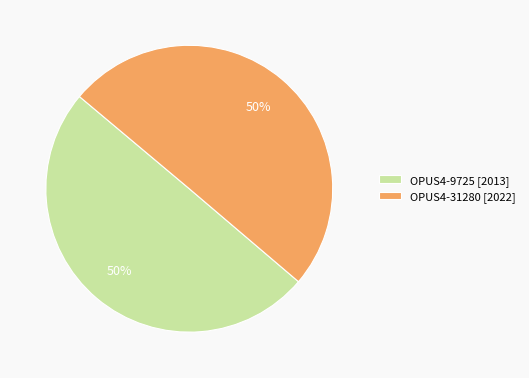

How many slices are in this pie chart?

2